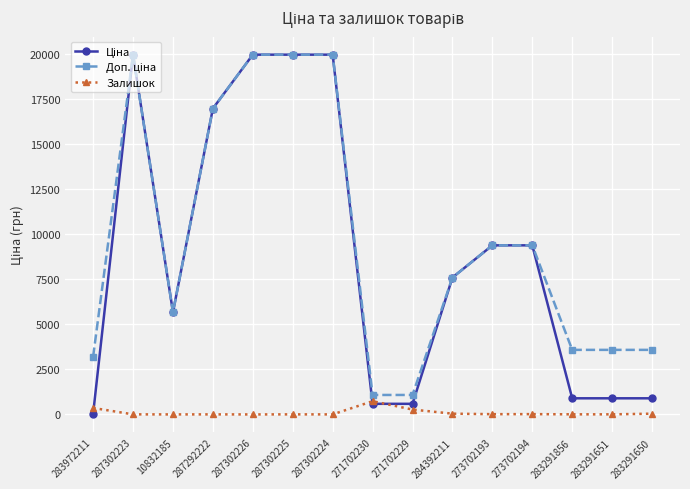

The Залишок series shows 4.0 at 287292222. True or false?

True